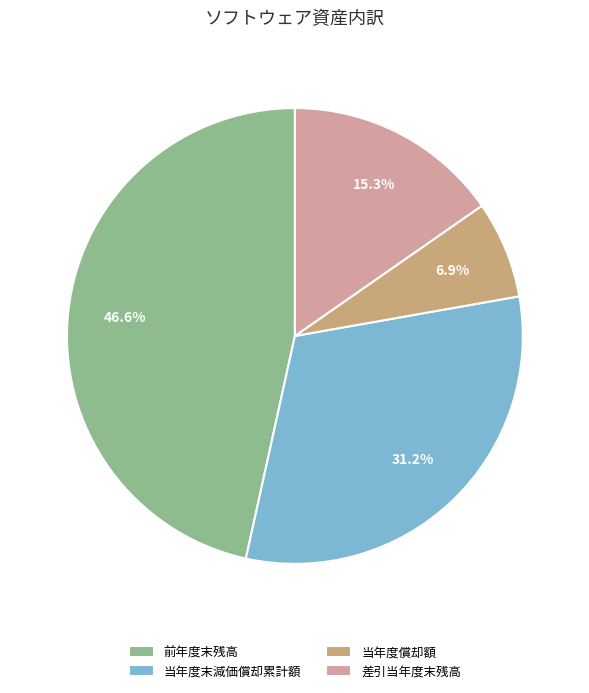

Is it true that 差引当年度末残高 is 15% of the pie?

True